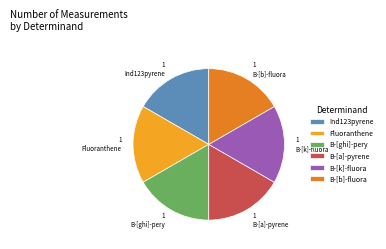

Is B-[b]-fluora the majority of the pie?

No